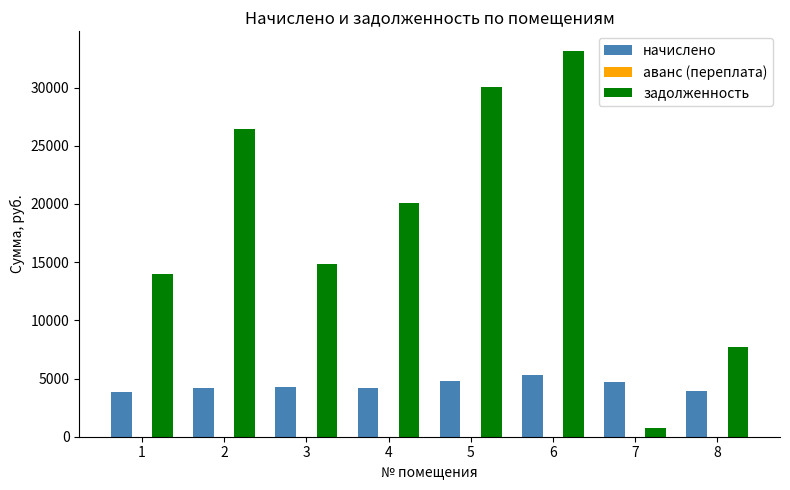

What is the total value across all series at 1?

17855.7